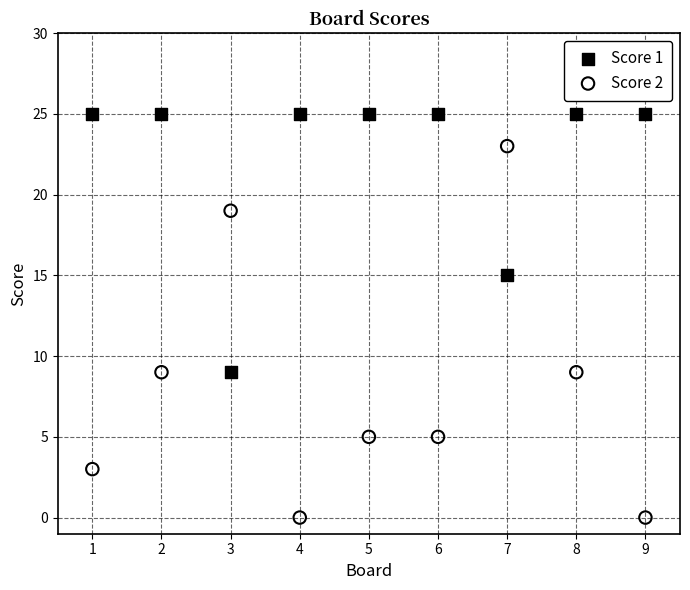

Across all data points, what is the range of Y values (max minus min)?

25